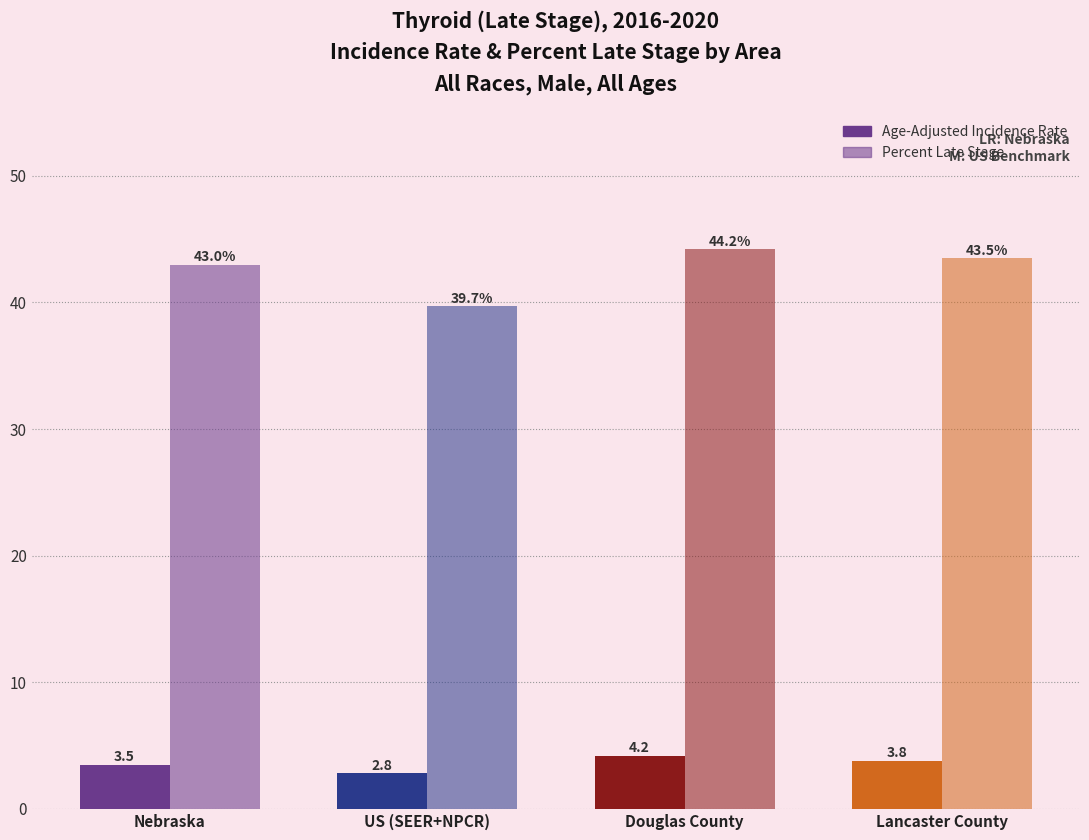

How many bars are there in total?

8